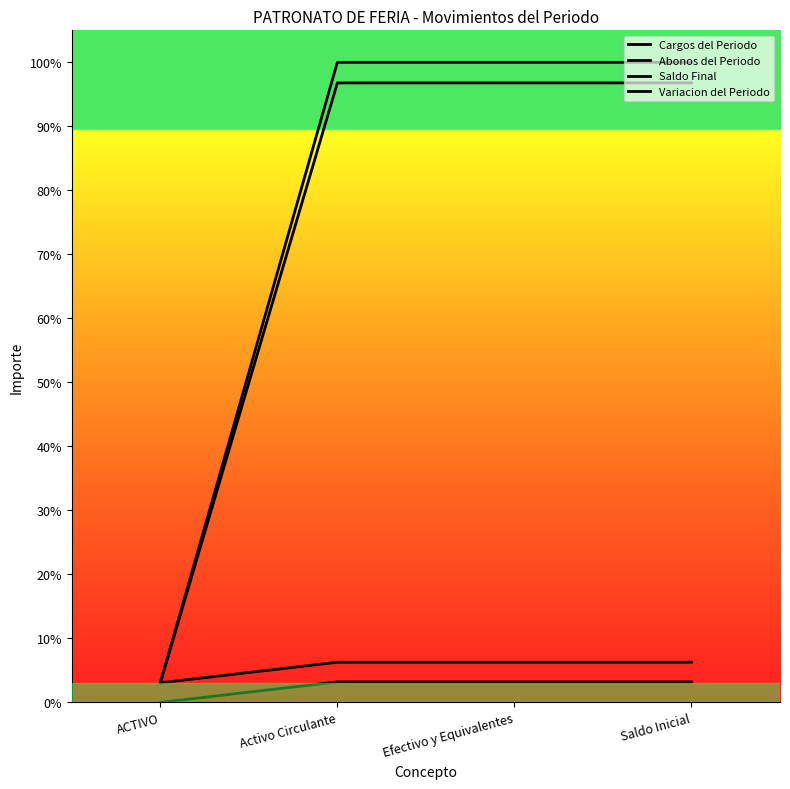

Rank the series by their maximum value, from highest to lowest.

Cargos del Periodo, Abonos del Periodo, Saldo Final, Variacion del Periodo